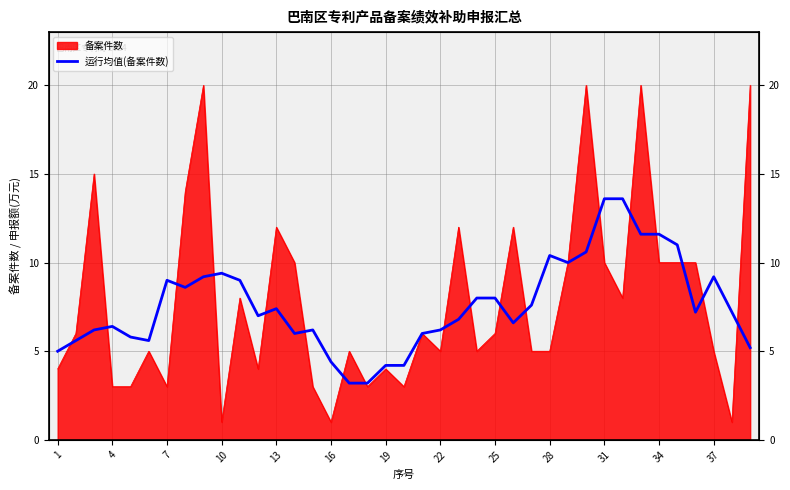

Reading left to right, list all the values displayed in this chart.

5.0	5.6	6.2	6.4	5.8	5.6	9.0	8.6	9.2	9.4	9.0	7.0	7.4	6.0	6.2	4.4	3.2	3.2	4.2	4.2	6.0	6.2	6.8	8.0	8.0	6.6	7.6	10.4	10.0	10.6	13.6	13.6	11.6	11.6	11.0	7.2	9.2	7.2	5.2